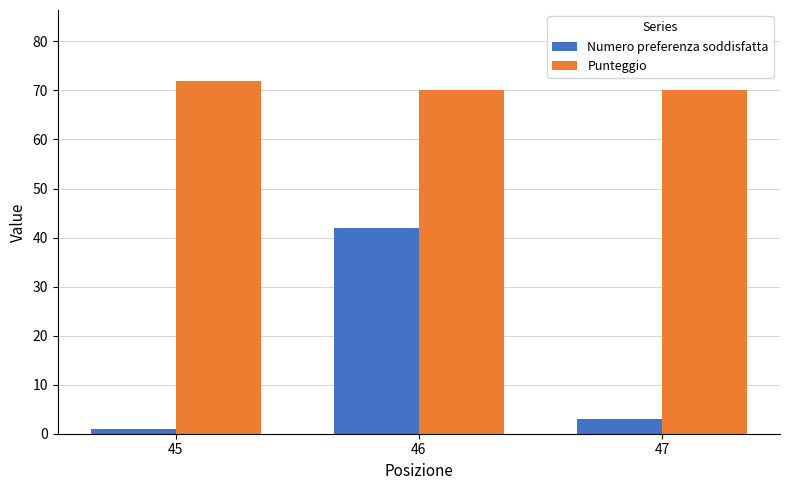

What is the sum of all Punteggio values?

212